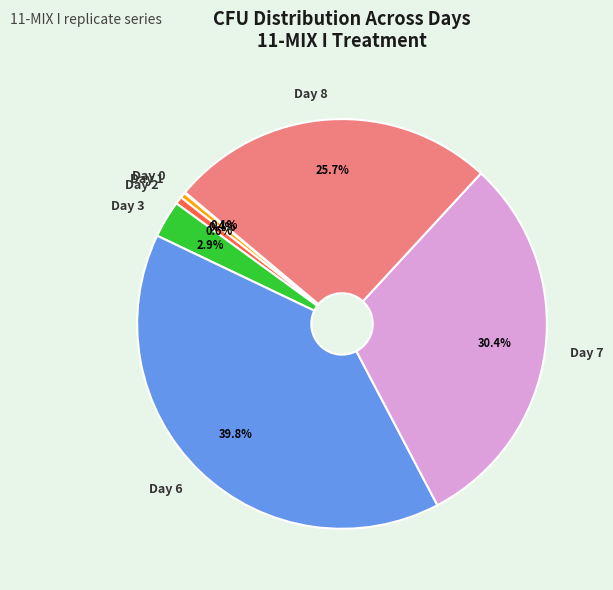

What is the largest slice in the pie chart?

Day 6